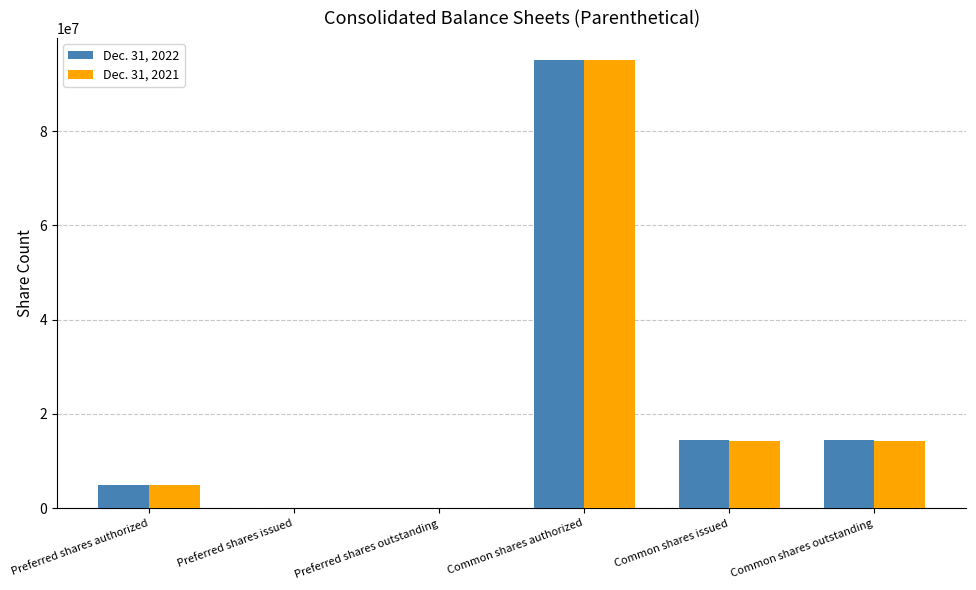

What is the difference between the Dec. 31, 2021 values at Preferred shares outstanding and Common shares issued?

14253948